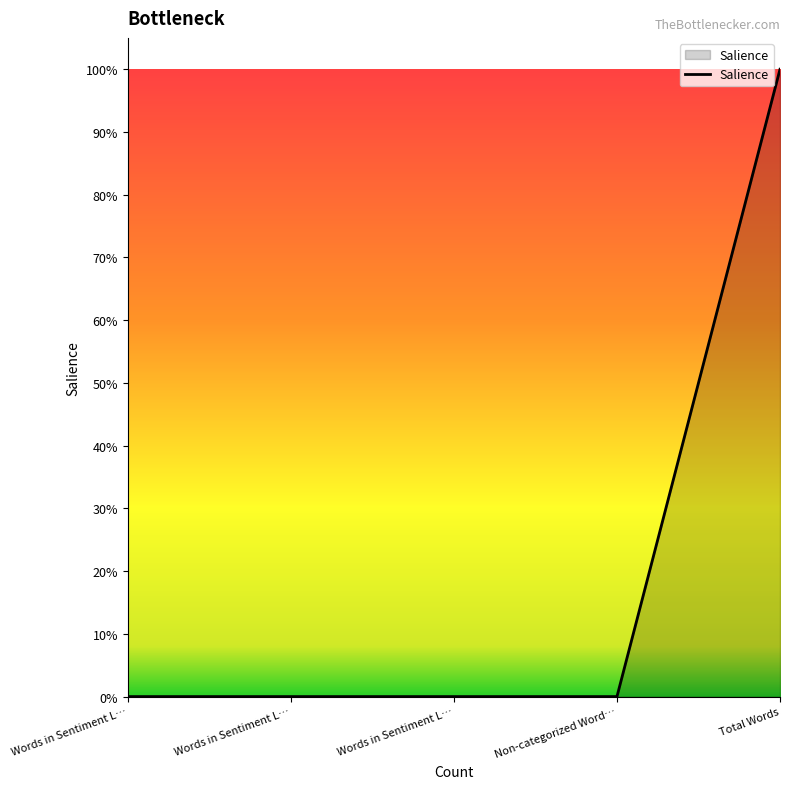

Does the chart have visible grid lines?

No